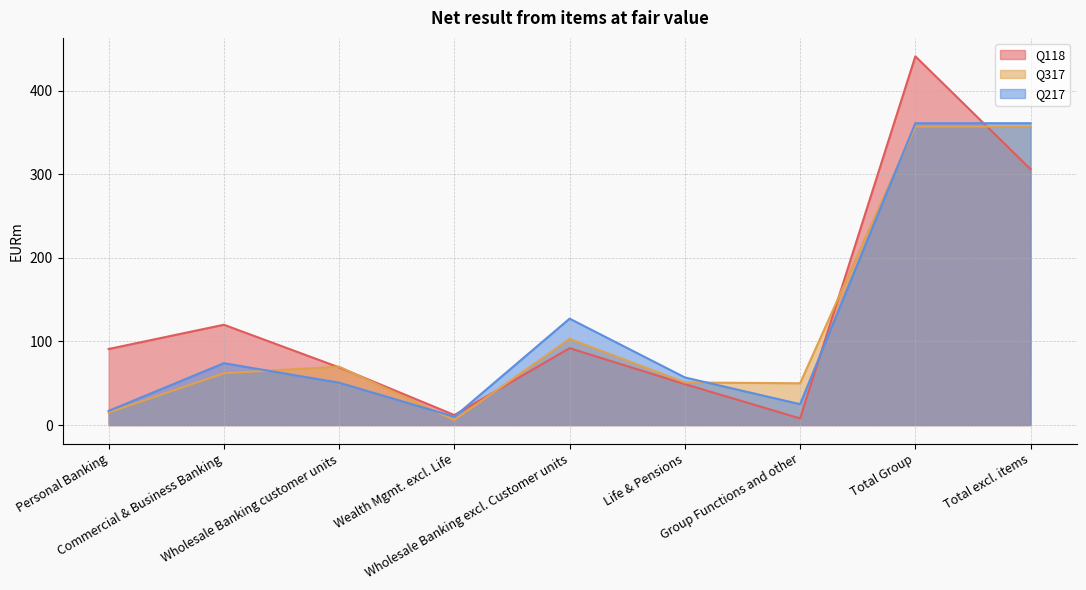

What is the smallest value displayed?

6.0